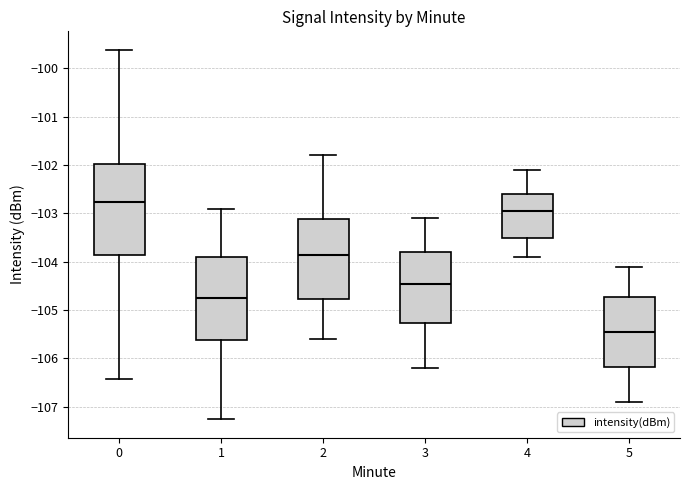

Reading left to right, read every box against the y-axis: the position of its median line, the range the box covers, and the ends of its whiskers. The values are not printed on the chart, so give them approximately, as read against the axis.

0: median -102.8, box -103.9 to -102.0, whiskers -106.4 to -99.6
1: median -104.7, box -105.6 to -103.9, whiskers -107.3 to -102.9
2: median -103.8, box -104.8 to -103.1, whiskers -105.6 to -101.8
3: median -104.4, box -105.3 to -103.8, whiskers -106.2 to -103.1
4: median -102.9, box -103.5 to -102.6, whiskers -103.9 to -102.1
5: median -105.4, box -106.2 to -104.7, whiskers -106.9 to -104.1